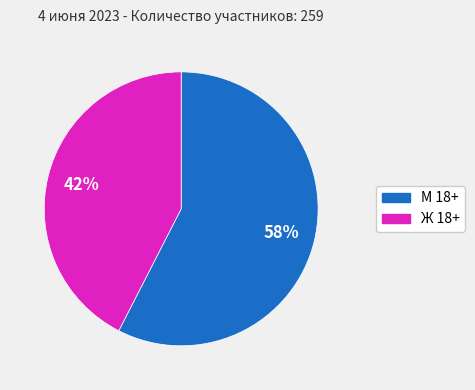

Which has a higher value, М 18+ or Ж 18+?

М 18+